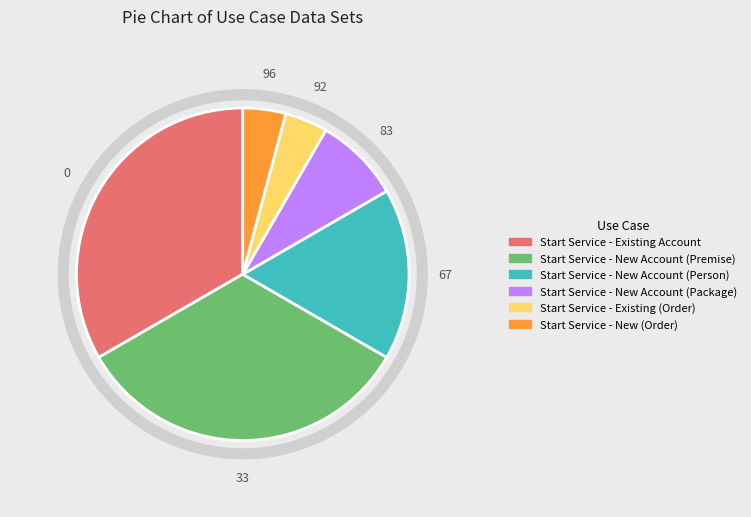

Between Start Service - Existing (Order) and Start Service - New Account (Person), which is larger?

Start Service - New Account (Person)